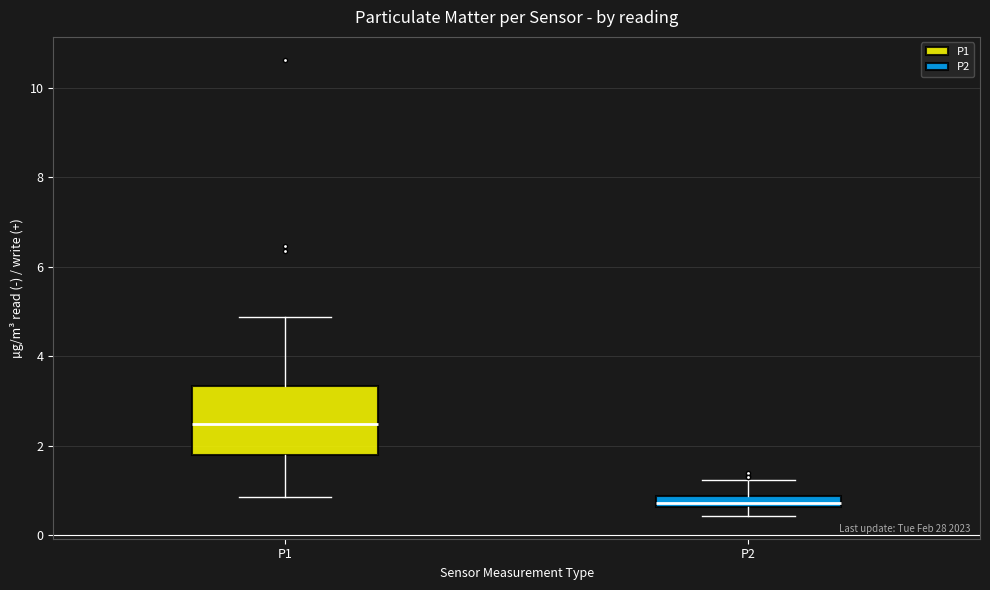

Which box has the highest median line?

P1